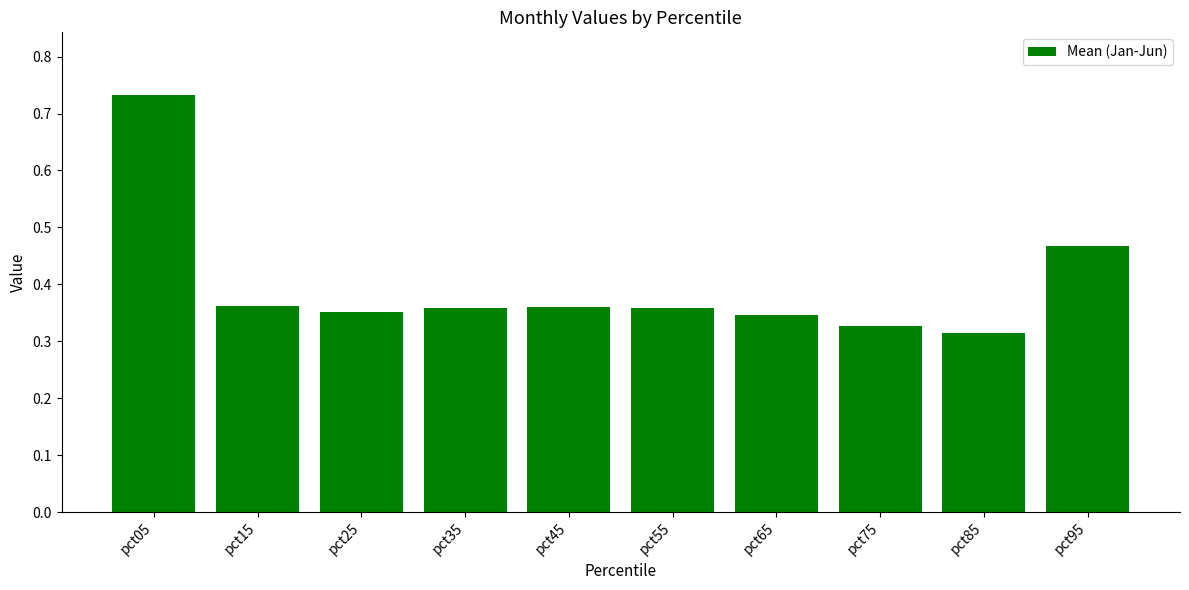

Where is the data nearest to the value 0?

pct85